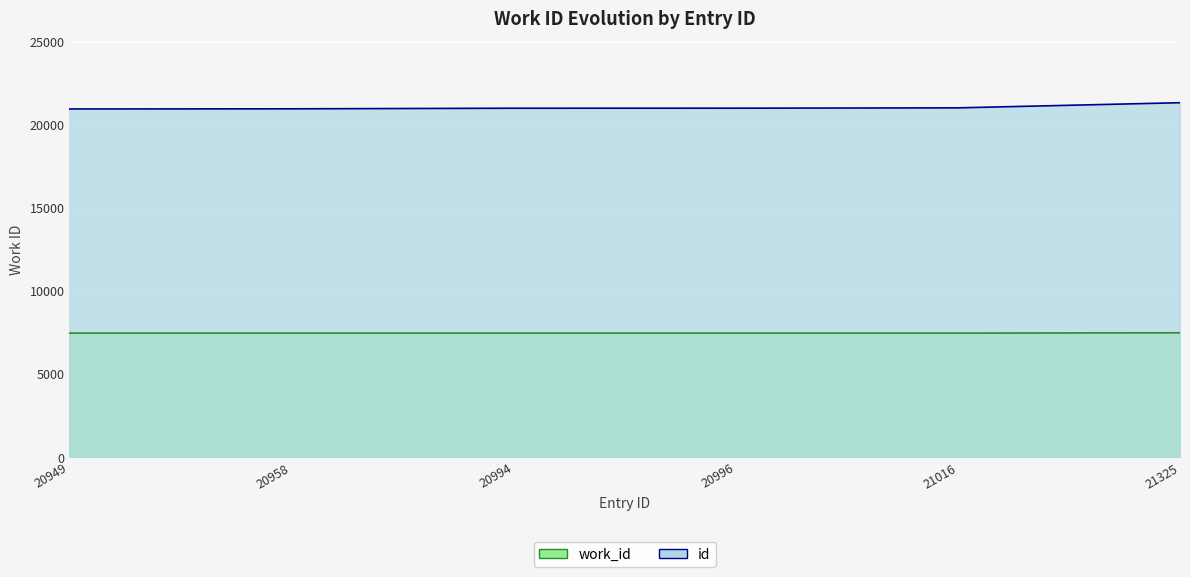

At how many categories does at least one series exceed 17429?

6